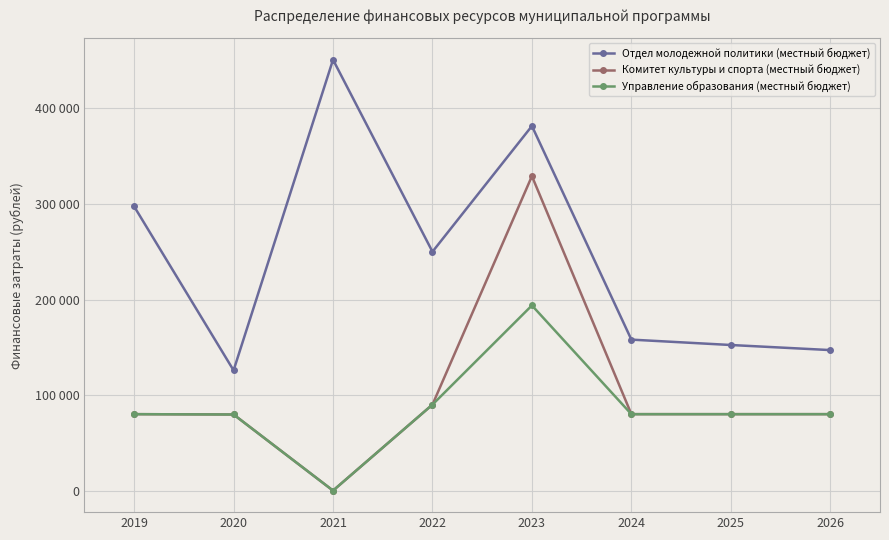

True or false: Комитет культуры и спорта (местный бюджет) has more than 1 points higher than both neighbors.

False